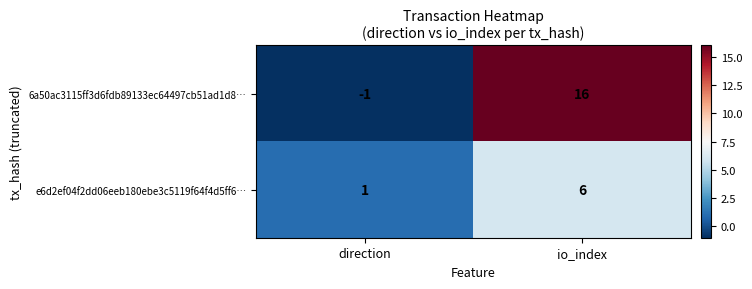

Is it true that e6d2ef04f2dd06eeb180ebe3c5119f64f4d5ff6… equals 6 at io_index?

True